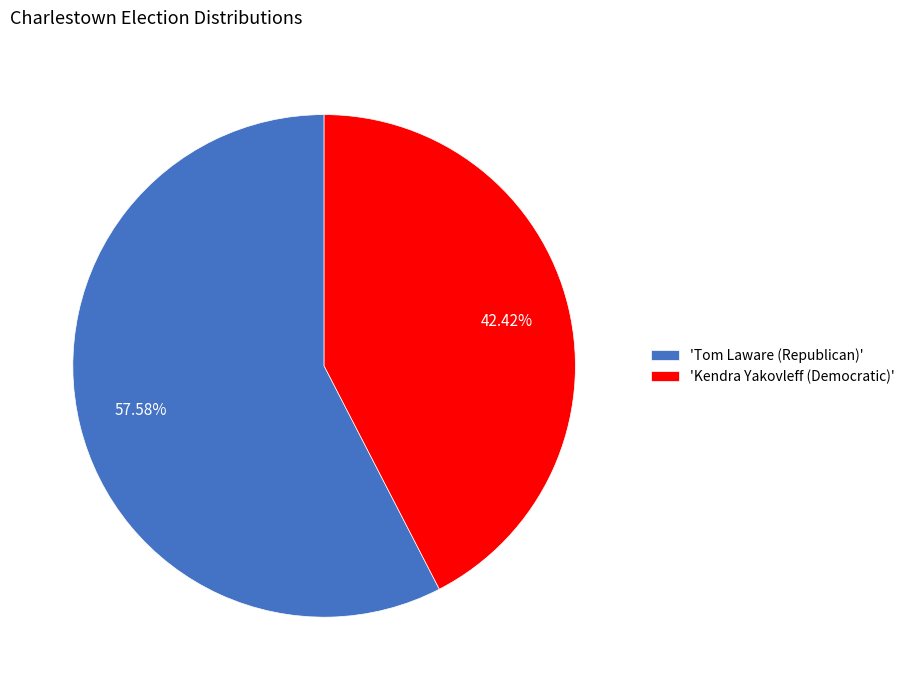

Rank the categories by value from lowest to highest.

'Kendra Yakovleff (Democratic)', 'Tom Laware (Republican)'